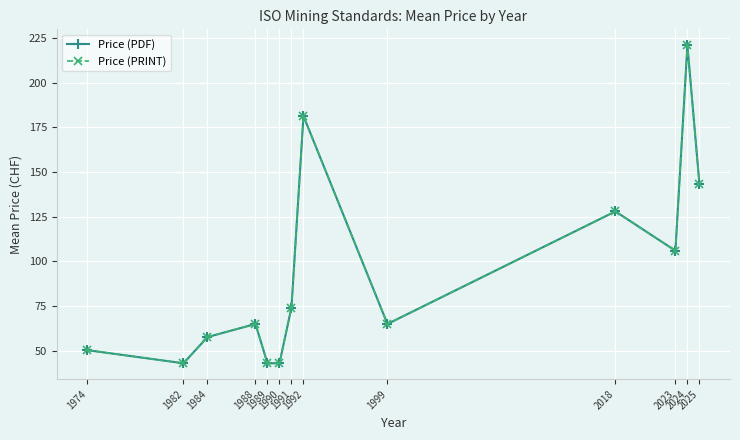

Is this an area chart (filled region under the line)?

No